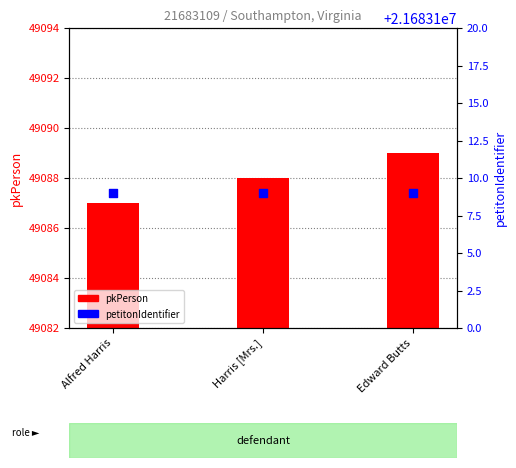

At how many categories does at least one series exceed 18131819?

3